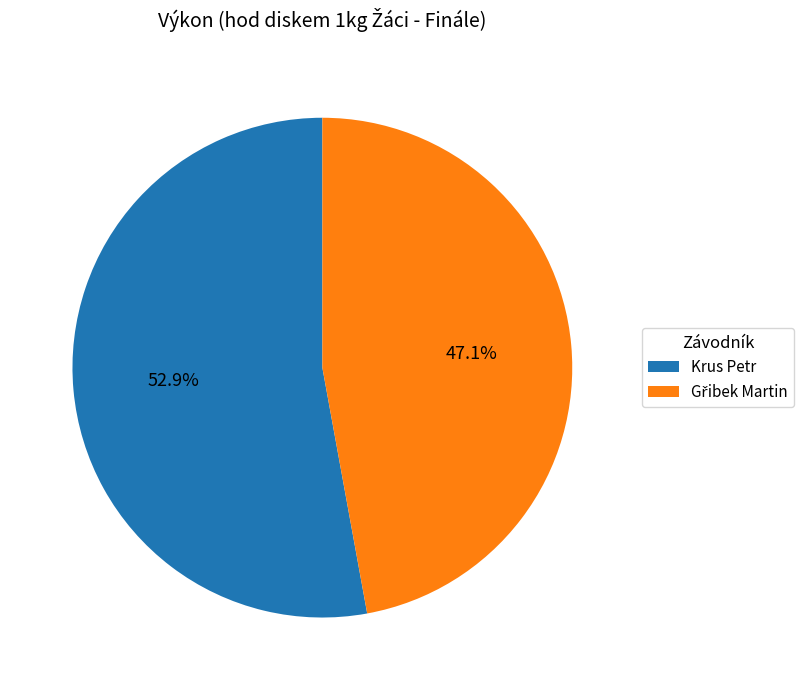

What portion of the pie excludes Krus Petr?

47.1%